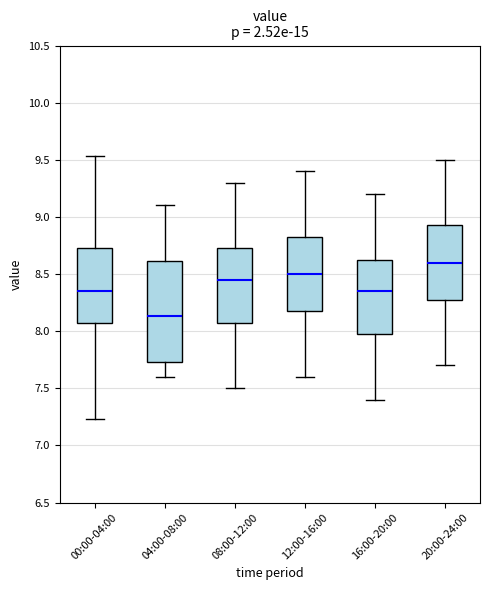

Comparing the boxes themselves (not the whiskers), which one is the tallest?

04:00-08:00